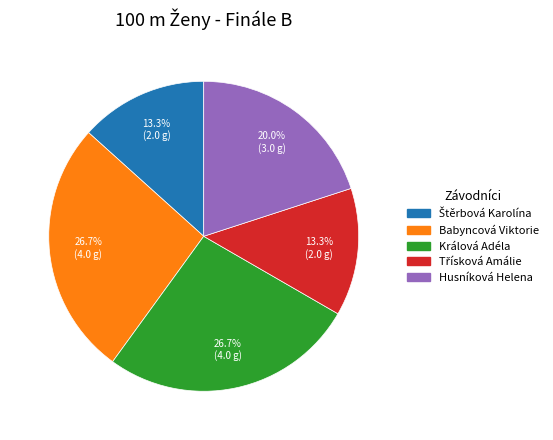

To the nearest percent, what is the combined percentage of Králová Adéla and Babyncová Viktorie?

53%